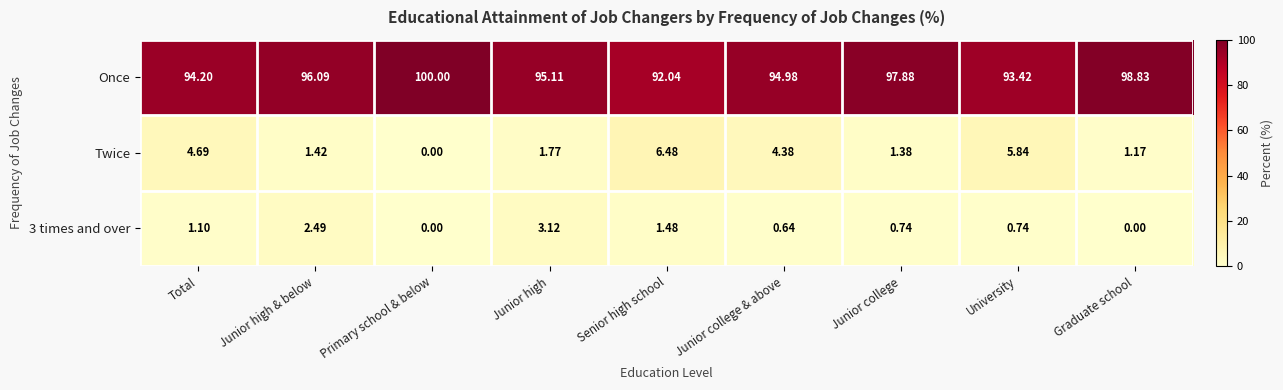

Rank the categories by Once value from lowest to highest.

Senior high school, University, Total, Junior college & above, Junior high, Junior high & below, Junior college, Graduate school, Primary school & below